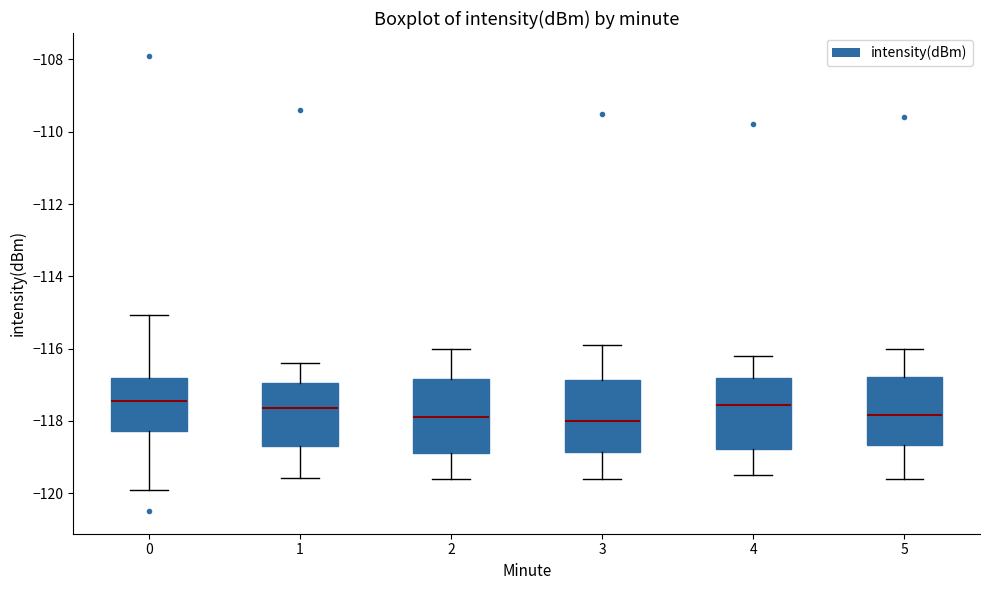

Reading left to right, transcribe this box plot: for each box, give where its median line is, the range the box spans, and where its two whiskers end, as read against the y-axis. The values are not printed on the chart, so give them approximately, as read against the axis.

0: median -117.4, box -118.2 to -116.8, whiskers -120.0 to -115.0
1: median -117.6, box -118.6 to -117.0, whiskers -119.6 to -116.4
2: median -117.8, box -118.8 to -116.8, whiskers -119.6 to -116.0
3: median -118.0, box -118.8 to -116.8, whiskers -119.6 to -115.8
4: median -117.6, box -118.8 to -116.8, whiskers -119.4 to -116.2
5: median -117.8, box -118.6 to -116.8, whiskers -119.6 to -116.0